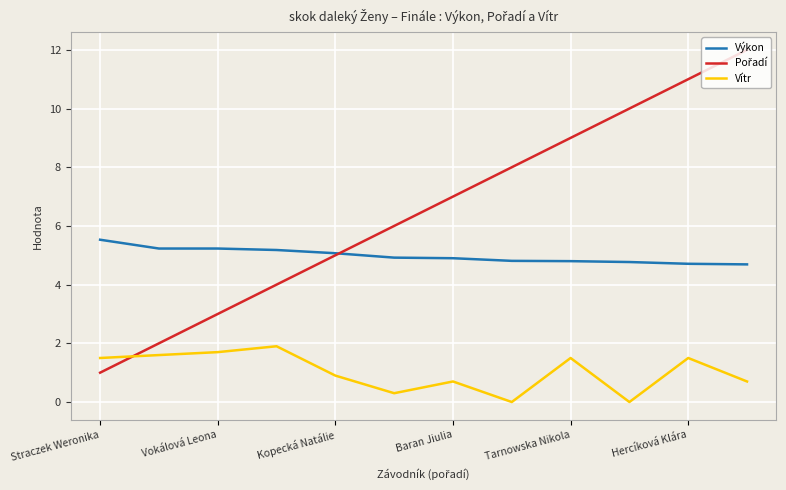

True or false: Výkon and Vítr intersect in this chart.

False